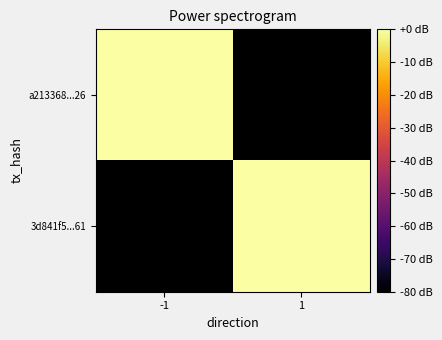

List the labels in order of 3d841f5...61 value, smallest first.

-1, 1